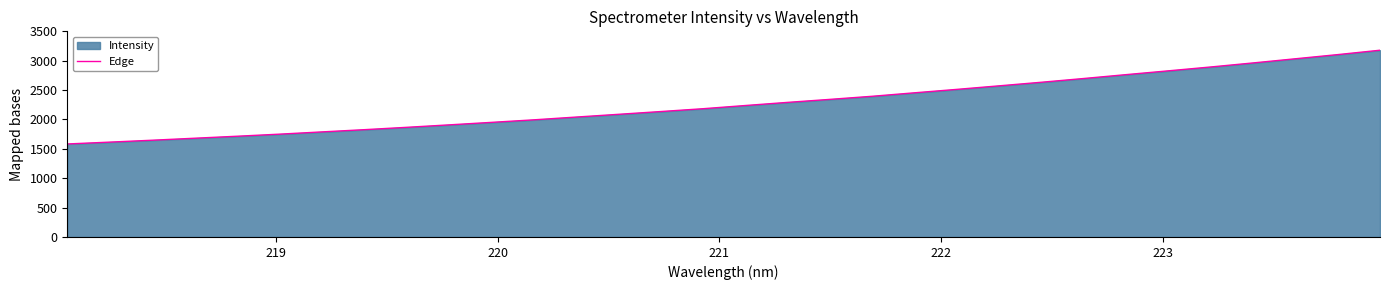

What is the greatest value displayed?

3178.6